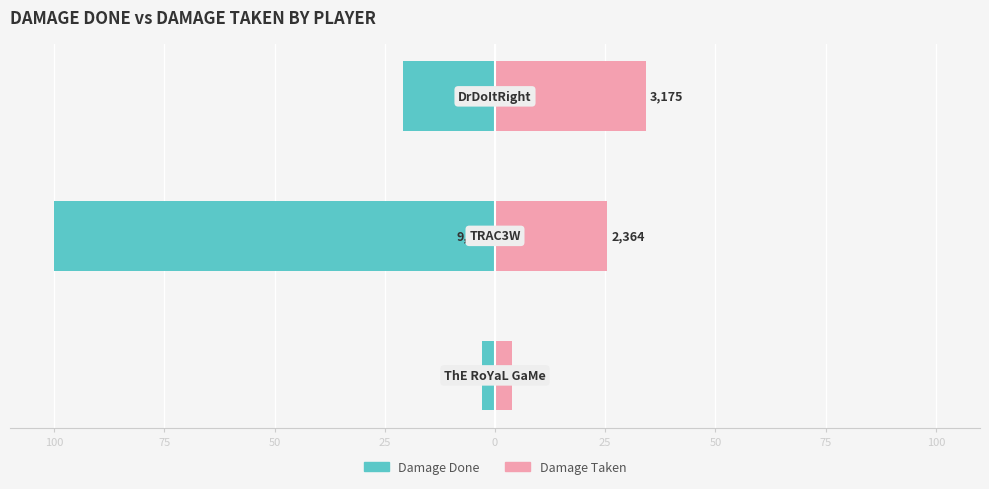

How many series are shown in this chart?

2